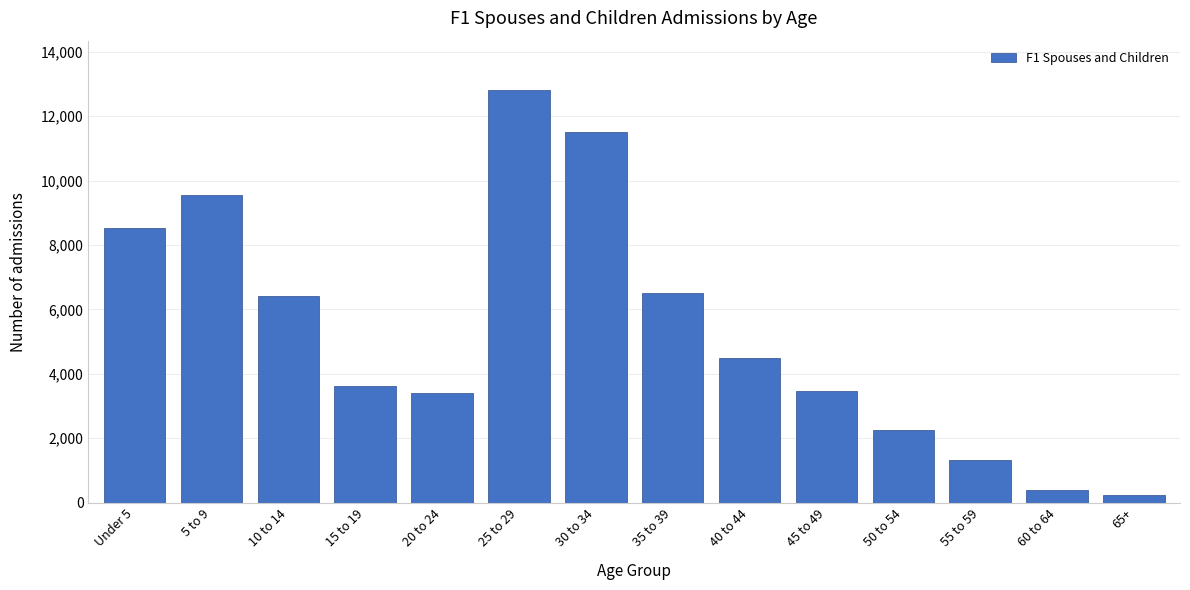

Reading left to right, transcribe all the data shown in this chart.

Under 5=8514	5 to 9=9548	10 to 14=6415	15 to 19=3607	20 to 24=3411	25 to 29=12806	30 to 34=11503	35 to 39=6509	40 to 44=4495	45 to 49=3472	50 to 54=2248	55 to 59=1330	60 to 64=378	65+=222